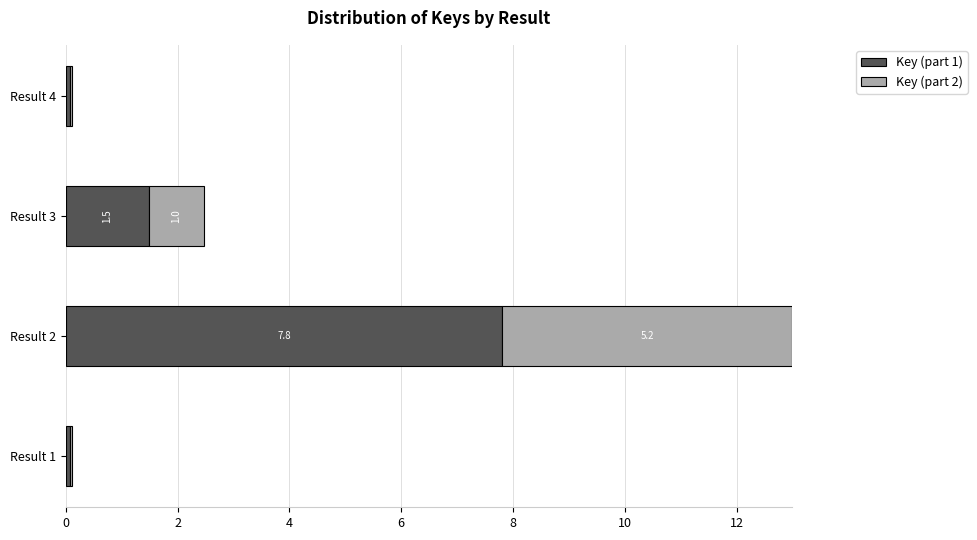

What are all the series names shown in the legend?

Key (part 1), Key (part 2)